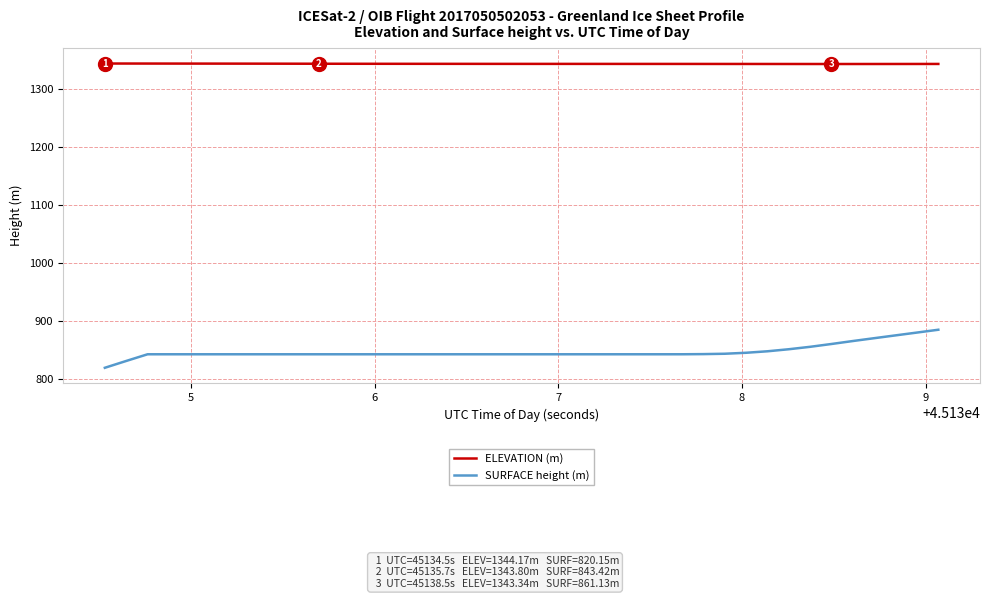

List the series in order of their overall mean, highest first.

ELEVATION (m), SURFACE height (m)